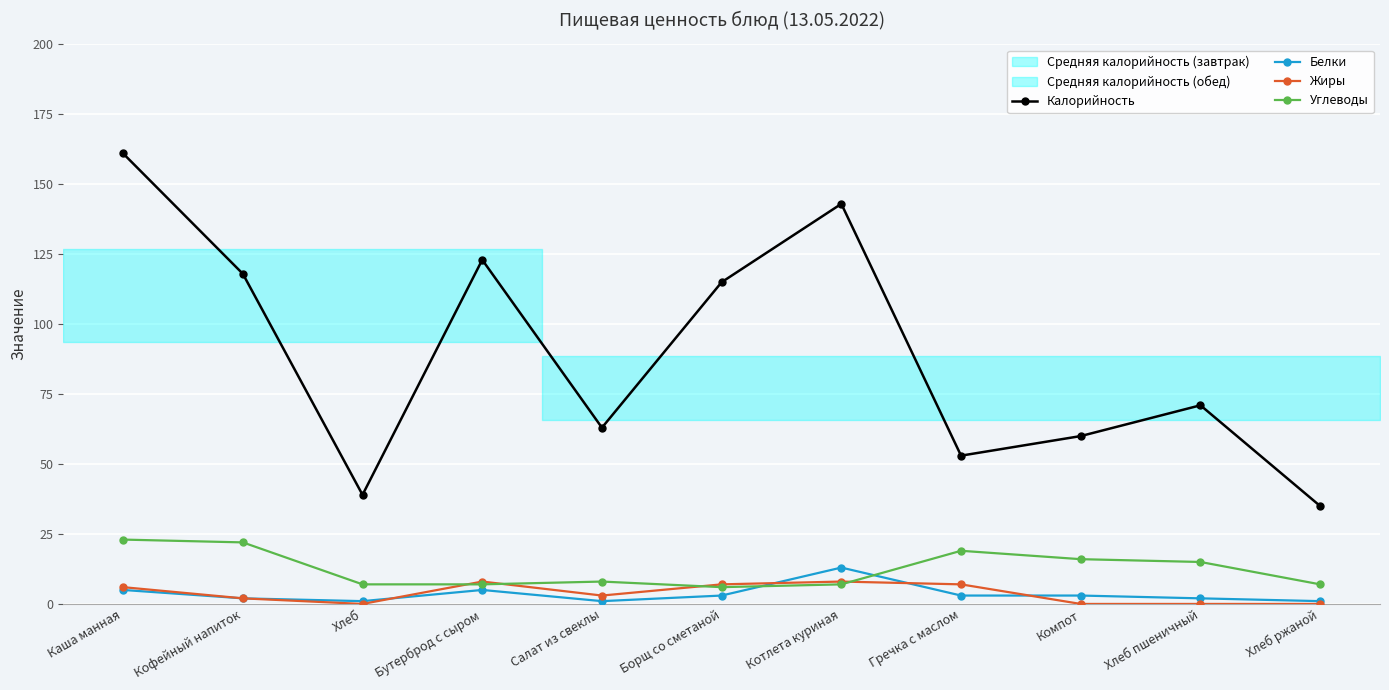

Which series ends up on top after the final intersection of Жиры and Углеводы?

Углеводы